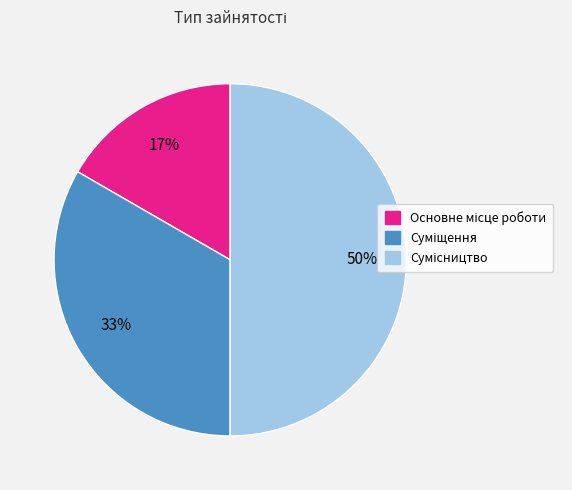

To the nearest percent, what is the difference between the largest and smallest slice percentages?

33%